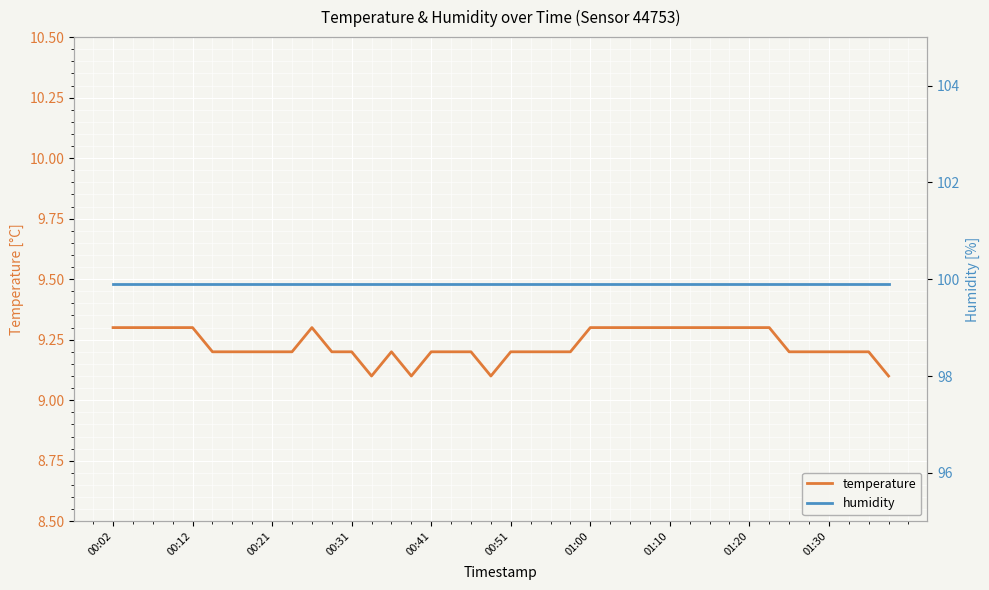

True or false: humidity and temperature cross at least once.

False